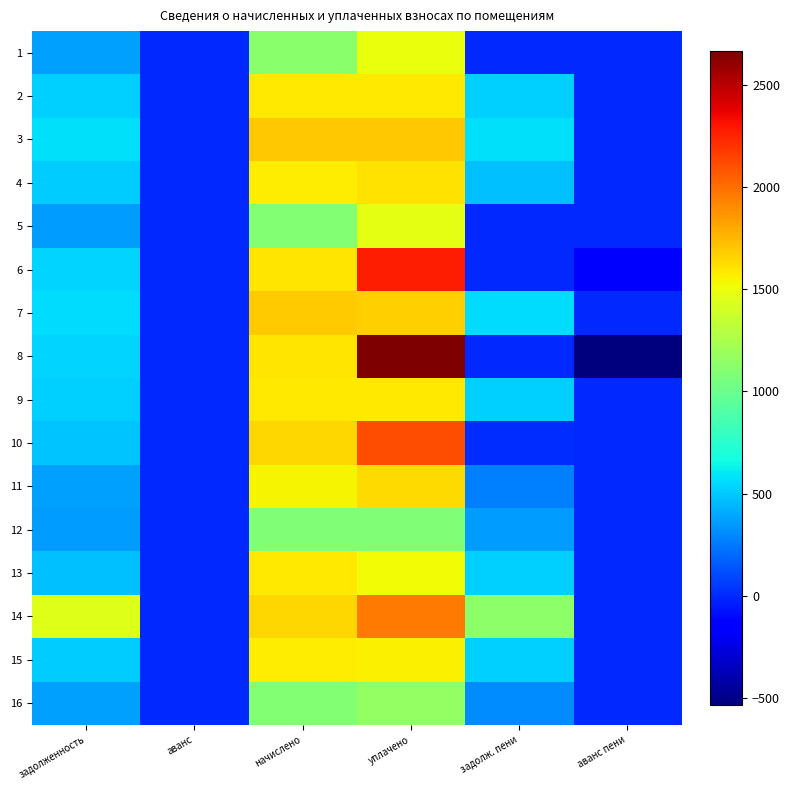

At which category does the chart reach its minimum across all series?

аванс пени